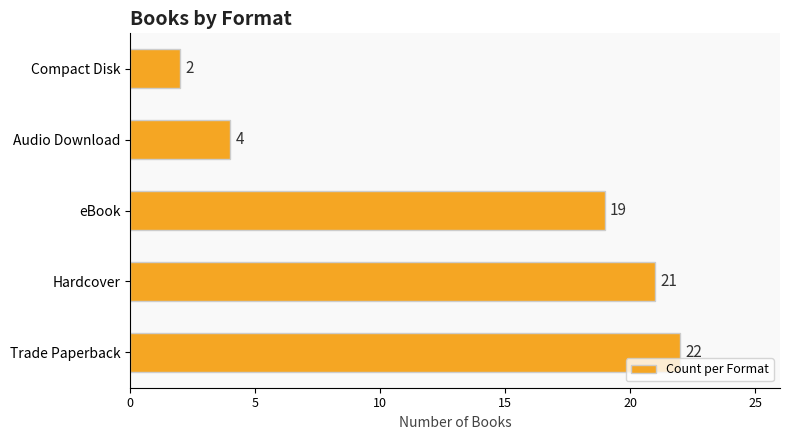

Rank the categories by value from highest to lowest.

Trade Paperback, Hardcover, eBook, Audio Download, Compact Disk